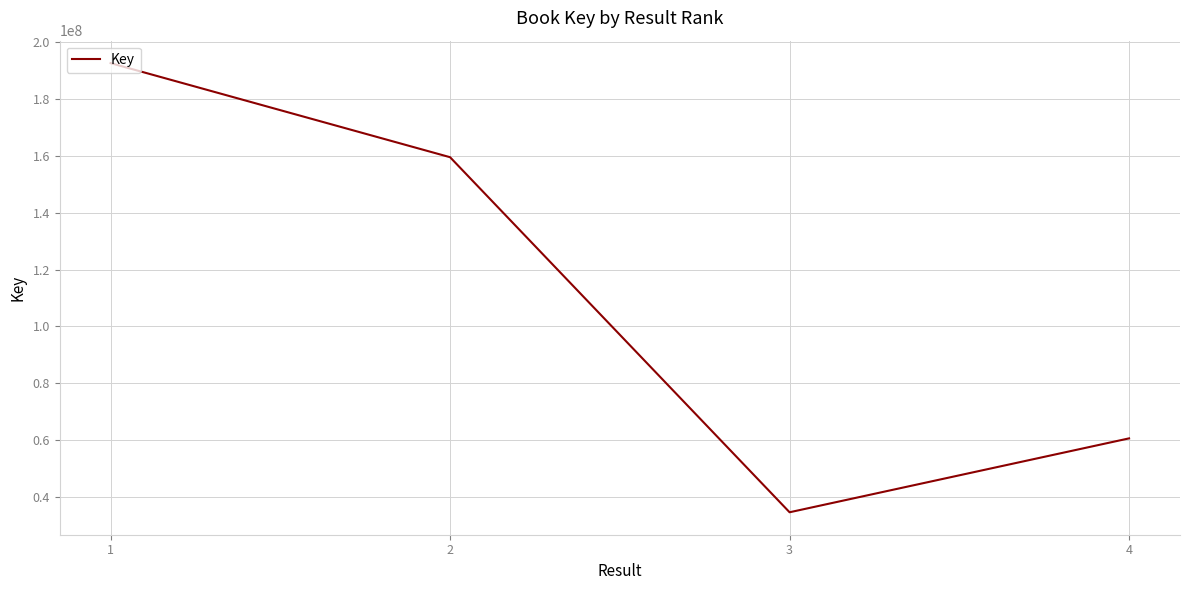

True or false: the data has more than 1 interior local peaks.

False